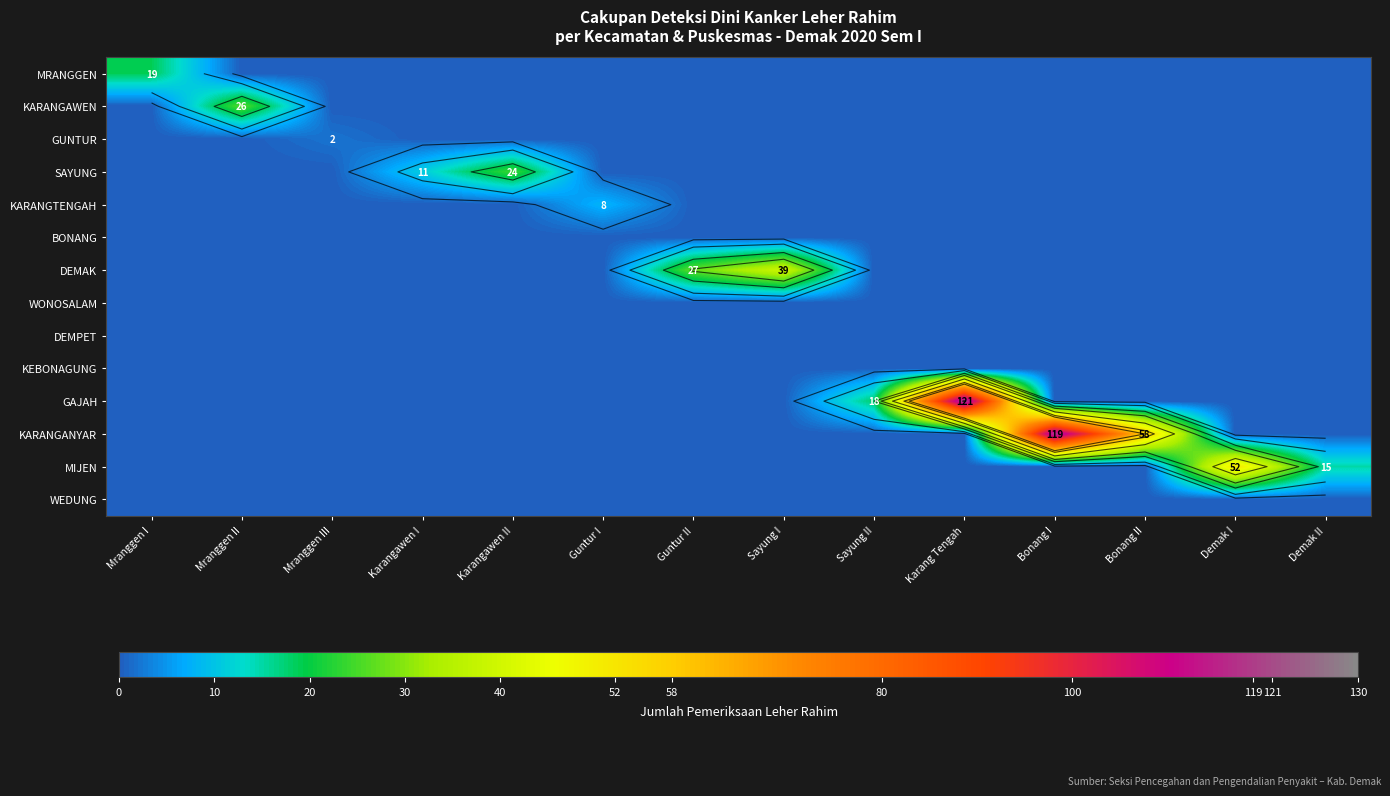

What is the difference between the maximum and second lowest values in the KARANGTENGAH series?

8